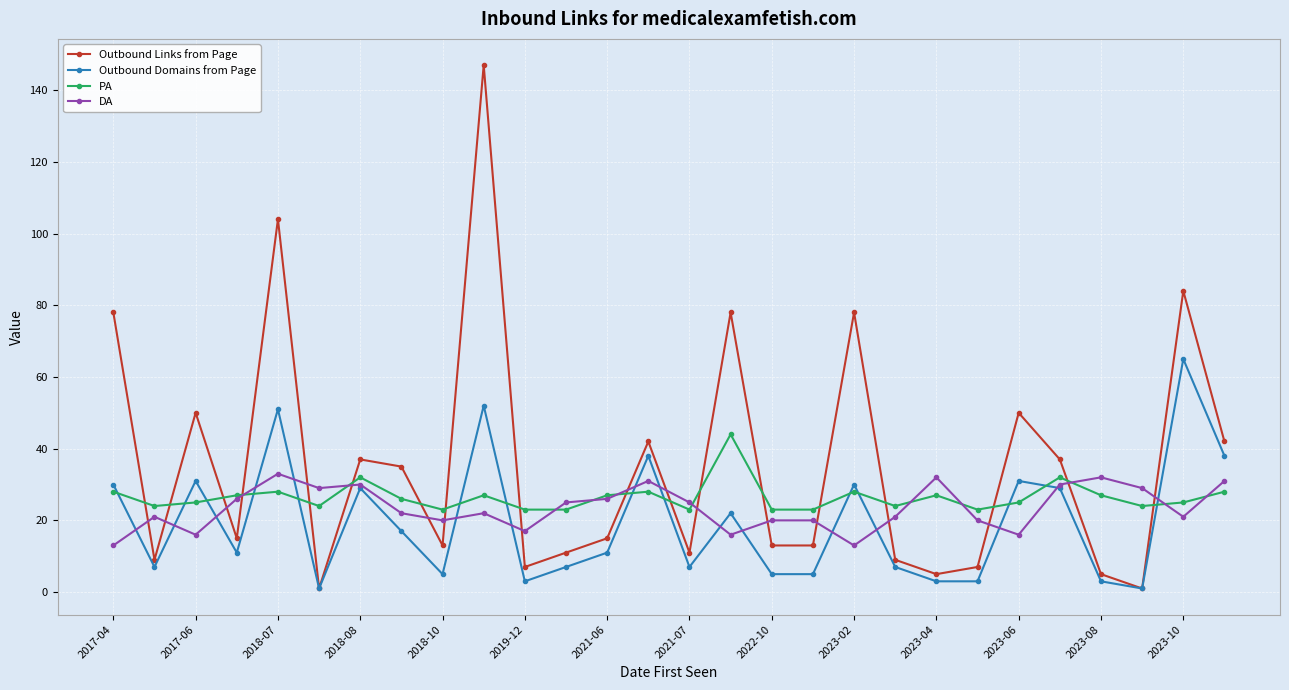

What is the maximum value shown in the chart?

147